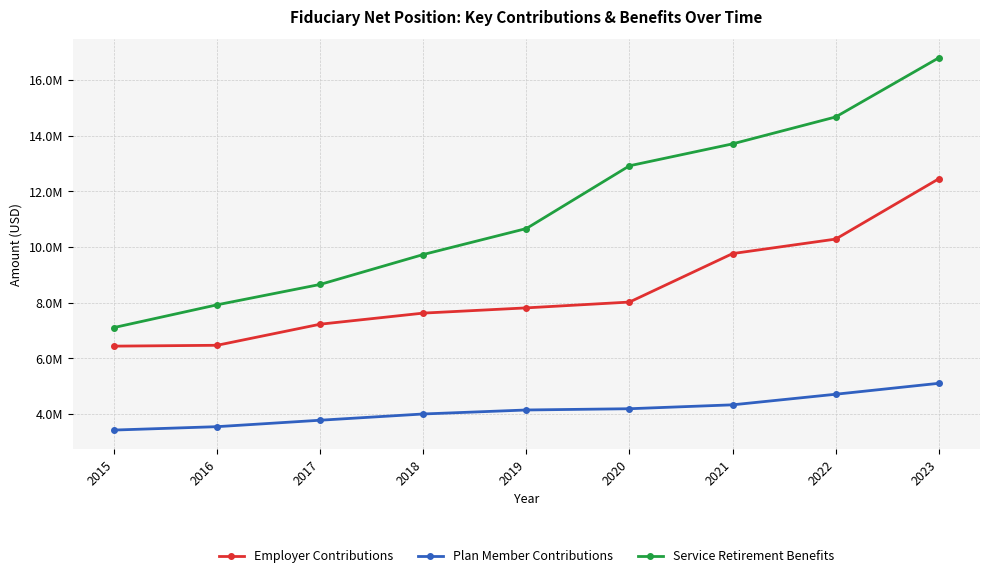

Which series has the largest total across all categories?

Service Retirement Benefits